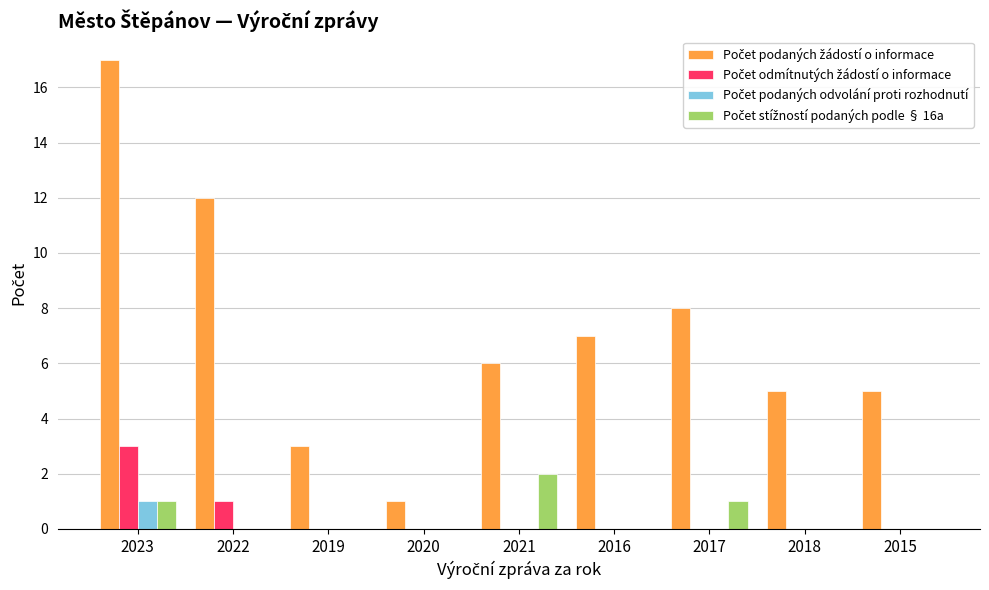

At which category is the sum across all series the highest?

2023